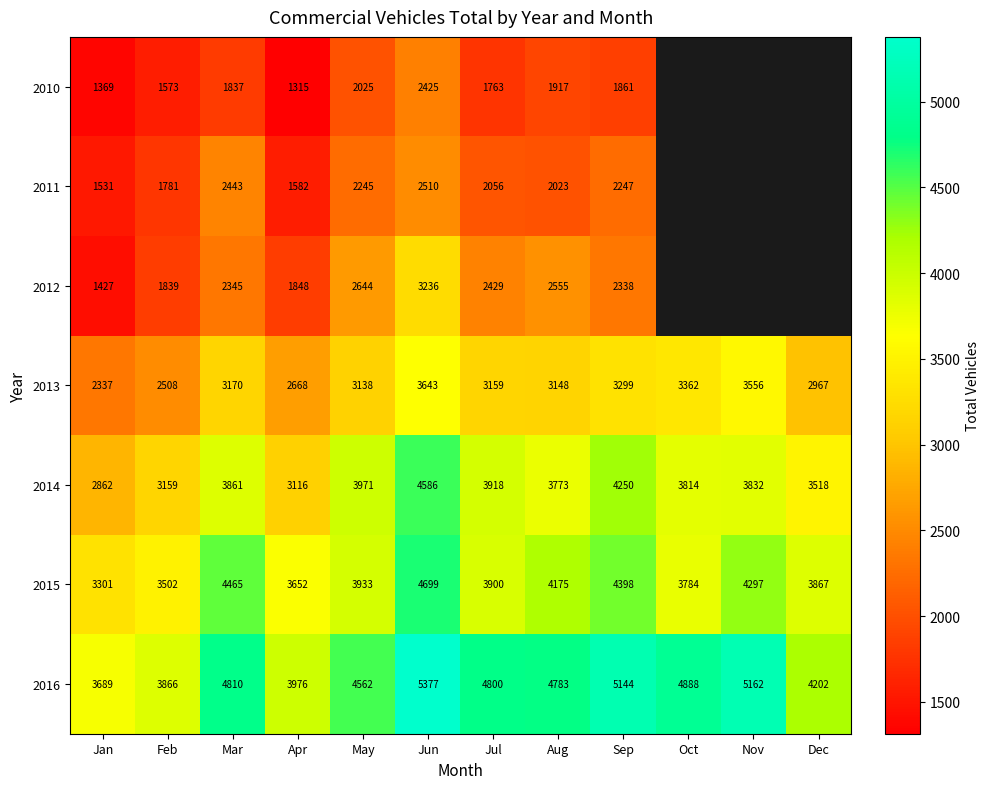

What is the sum of the 2014 values at Dec and Nov?

7350